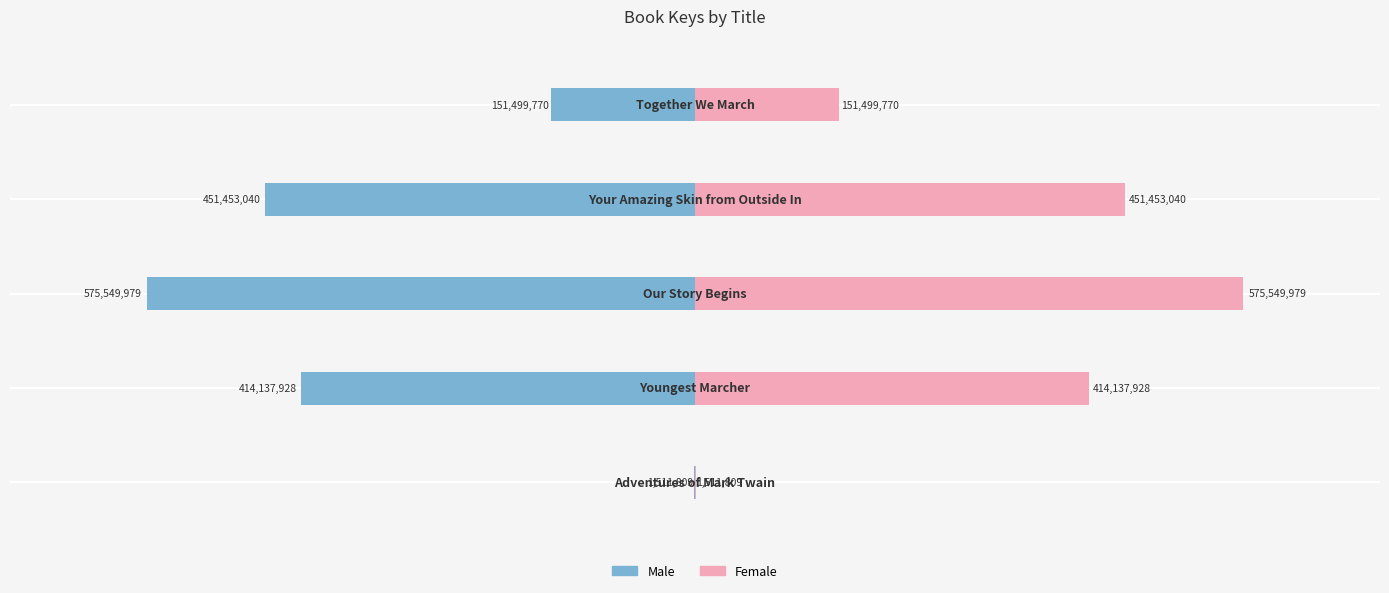

What is the difference between the maximum and minimum values in the Female series?

574038170